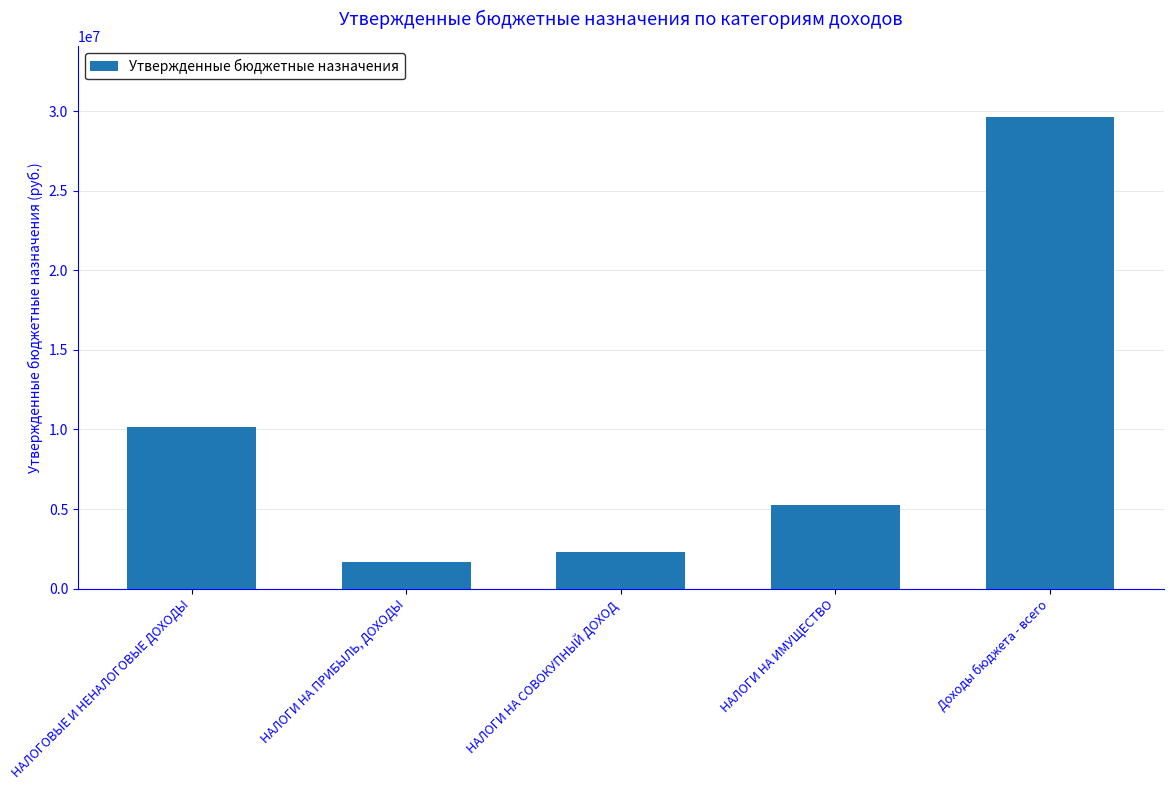

What is the sum of all values?

49031990.9